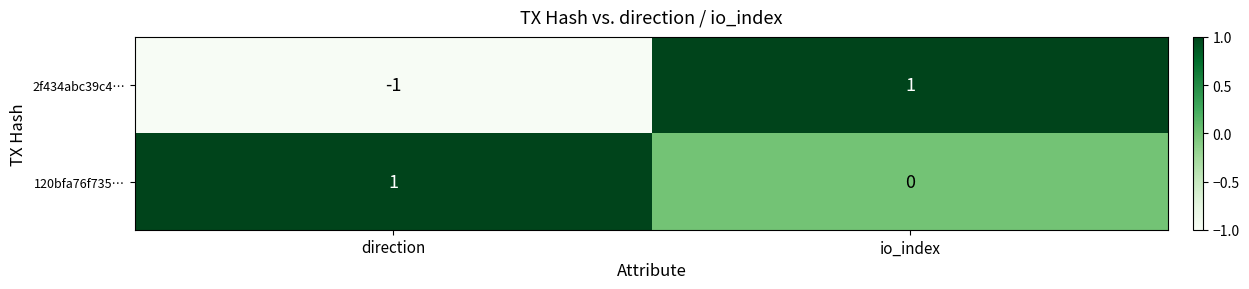

At which label is 2f434abc39c4… closest to 0?

direction